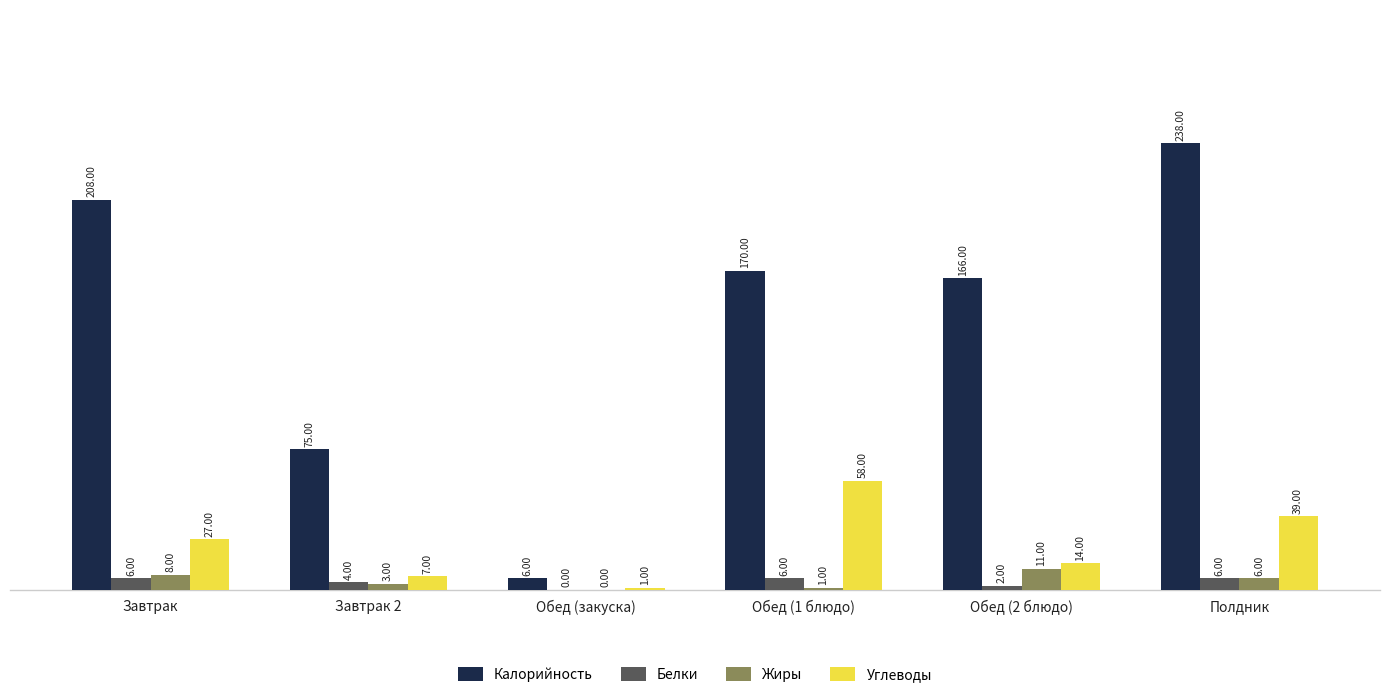

What is the sum of the Углеводы values at Обед (закуска) and Завтрак 2?

8